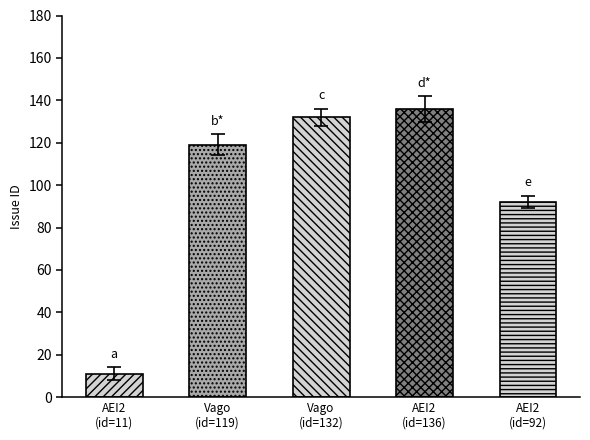

Are the bars grouped side by side (vs. stacked)?

No